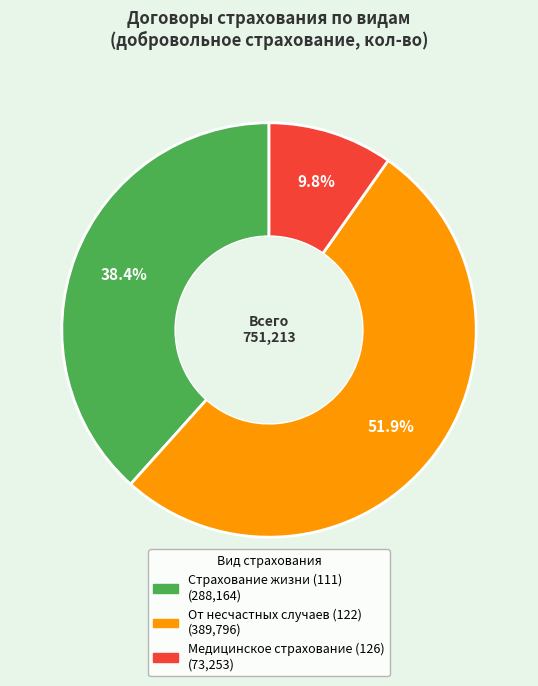

Is there any slice that represents more than half of the pie?

Yes